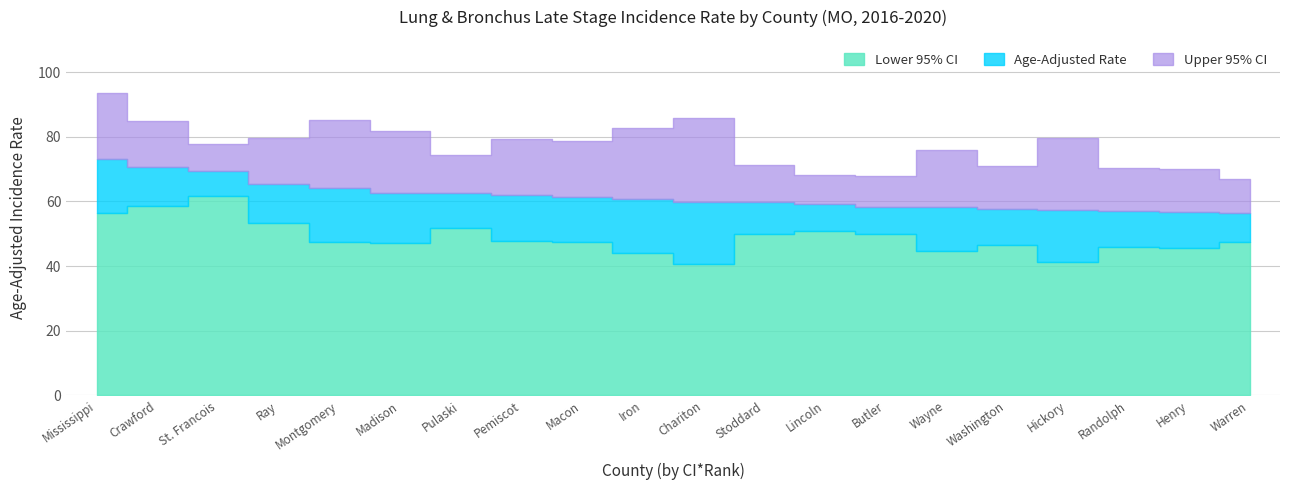

Does the chart display data point markers on the line(s)?

No